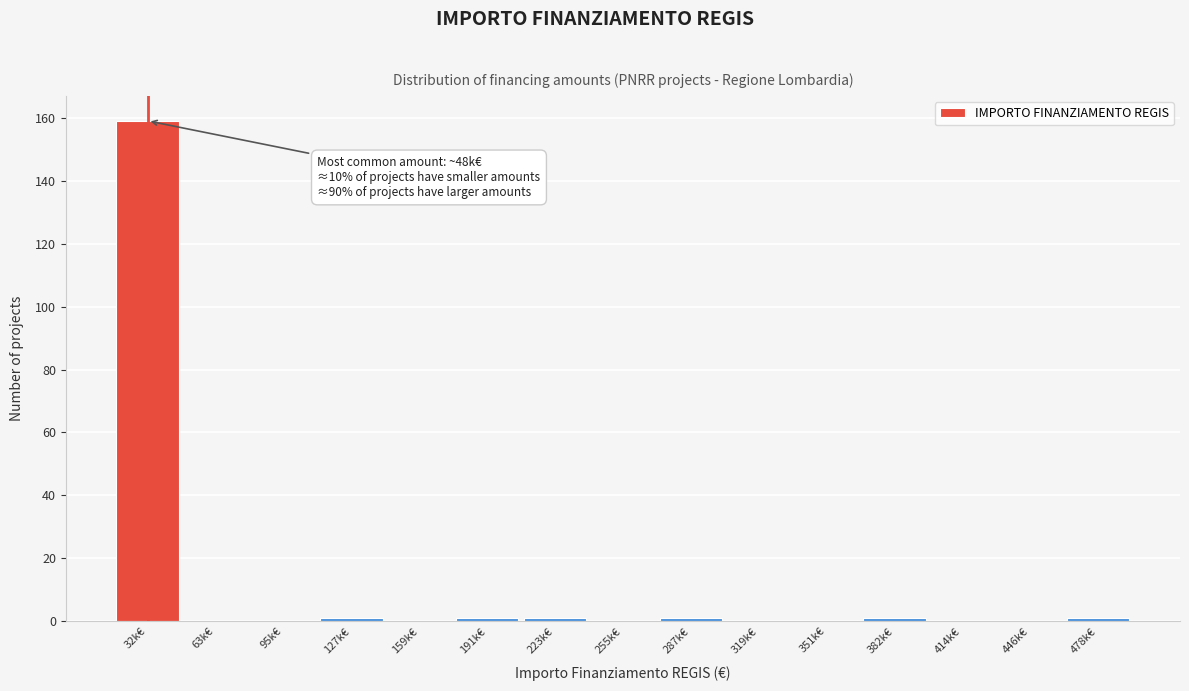

Reading left to right, what are all the values shown in this chart?

32k€=159	63k€=0	95k€=0	127k€=1	159k€=0	191k€=1	223k€=1	255k€=0	287k€=1	319k€=0	351k€=0	382k€=1	414k€=0	446k€=0	478k€=1